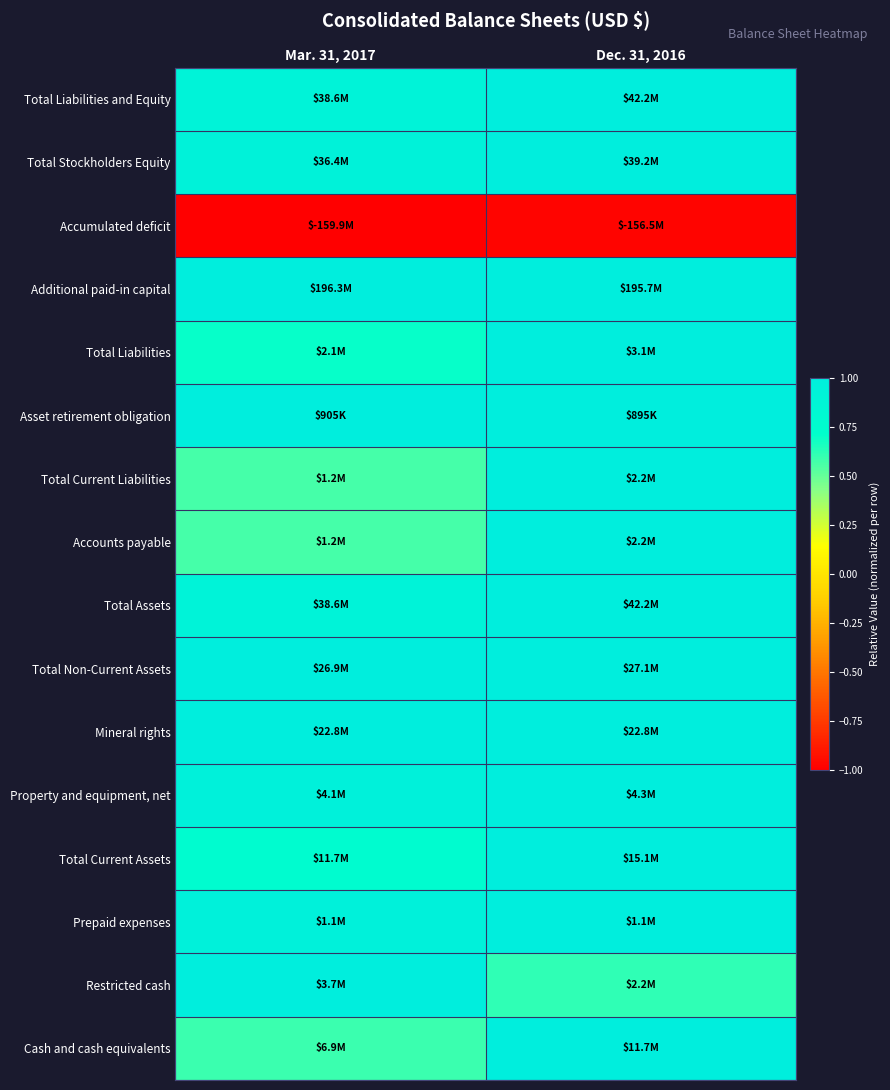

Between Mar. 31, 2017 and Dec. 31, 2016, which series saw the biggest shift?

Accounts payable